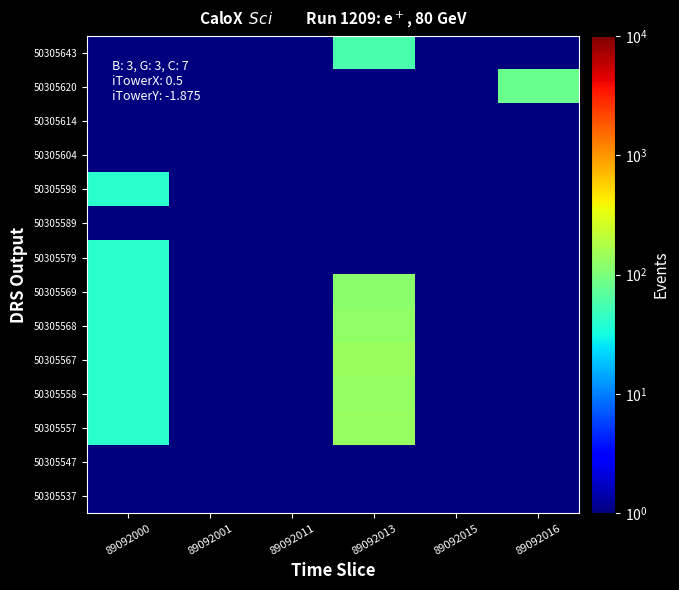

Reading right to left, list all the values displayed in this chart.

50305537: 89092016=0.5	89092015=0.5	89092013=0.5	89092011=0.5	89092001=0.5	89092000=0.5
50305547: 89092016=0.5	89092015=0.5	89092013=0.5	89092011=0.5	89092001=0.5	89092000=0.5
50305557: 89092016=0.5	89092015=0.5	89092013=135.0	89092011=0.5	89092001=0.5	89092000=40.0
50305558: 89092016=0.5	89092015=0.5	89092013=133.0	89092011=0.5	89092001=0.5	89092000=40.0
50305567: 89092016=0.5	89092015=0.5	89092013=139.0	89092011=0.5	89092001=0.5	89092000=40.0
50305568: 89092016=0.5	89092015=0.5	89092013=128.0	89092011=0.5	89092001=0.5	89092000=40.0
50305569: 89092016=0.5	89092015=0.5	89092013=118.0	89092011=0.5	89092001=0.5	89092000=40.0
50305579: 89092016=0.5	89092015=0.5	89092013=0.5	89092011=0.5	89092001=0.5	89092000=40.0
50305589: 89092016=0.5	89092015=0.5	89092013=0.5	89092011=0.5	89092001=0.5	89092000=0.5
50305598: 89092016=0.5	89092015=0.5	89092013=0.5	89092011=0.5	89092001=0.5	89092000=40.0
50305604: 89092016=0.5	89092015=0.5	89092013=0.5	89092011=0.5	89092001=0.5	89092000=0.5
50305614: 89092016=0.5	89092015=0.5	89092013=0.5	89092011=0.5	89092001=0.5	89092000=0.5
50305620: 89092016=83.0	89092015=0.5	89092013=0.5	89092011=0.5	89092001=0.5	89092000=0.5
50305643: 89092016=0.5	89092015=0.5	89092013=57.0	89092011=0.5	89092001=0.5	89092000=0.5